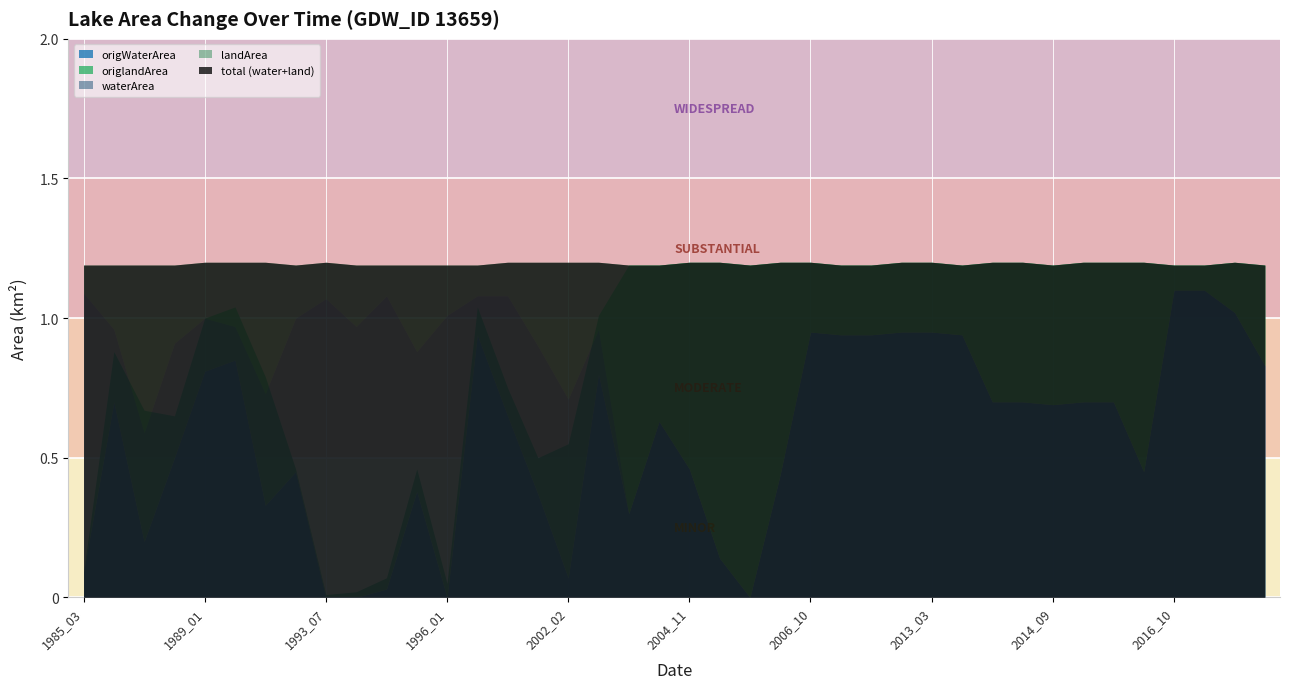

How many interior local valleys does the origWaterArea series have?

8